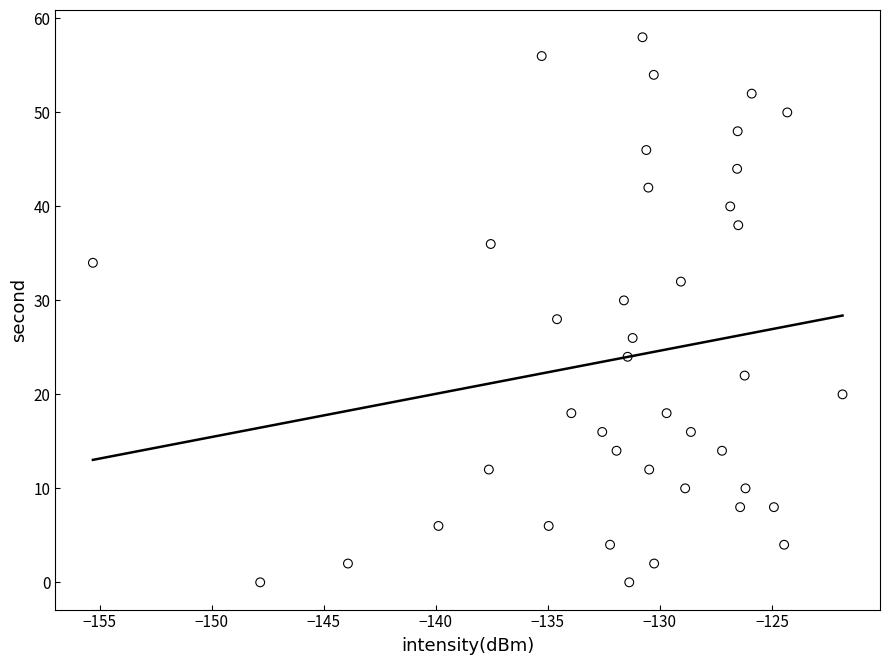

What is the range of Y values (max minus min)?

58